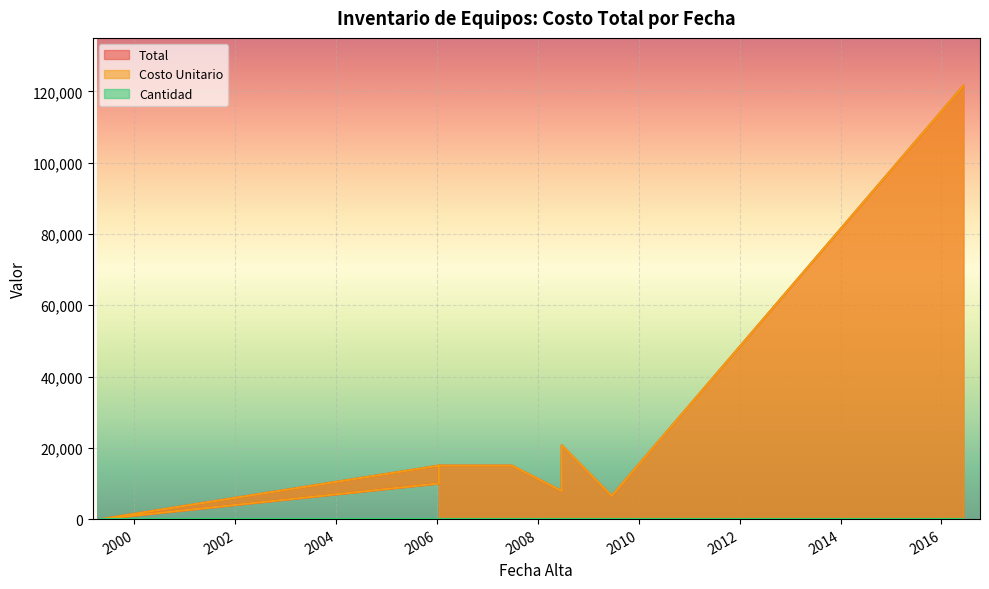

At how many categories does at least one series exceed 27381?

1